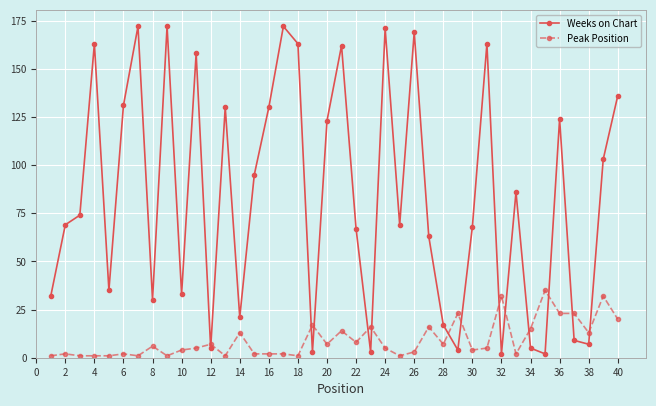

What is the maximum value for Weeks on Chart?

172